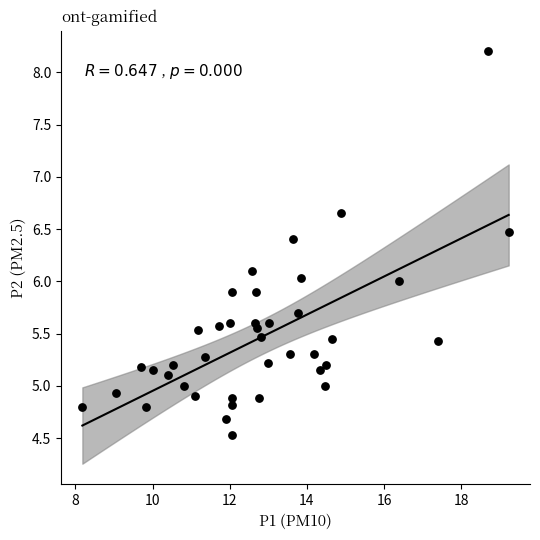

What is the range of Y values (max minus min)?

3.7